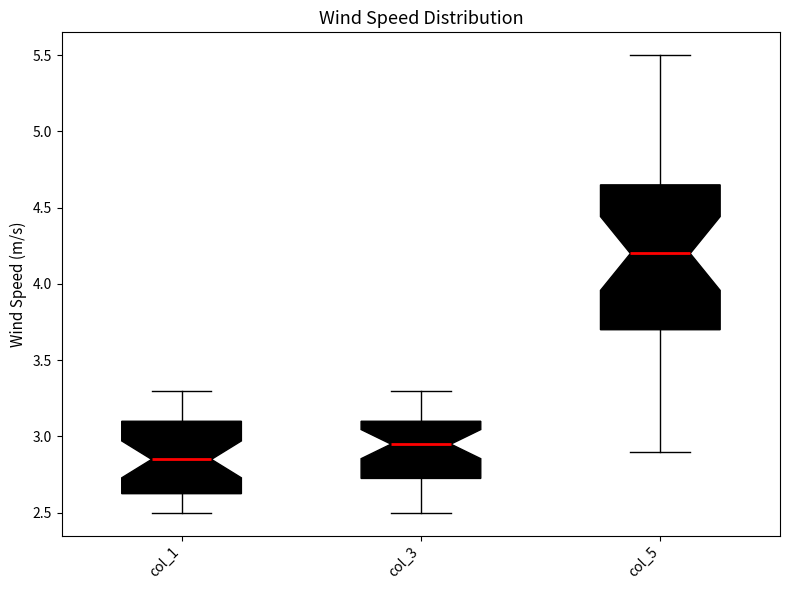

Where does the median line of the box for col_1 sit on the y-axis? The values are not printed on the chart, so give them approximately, as read against the axis.

2.85